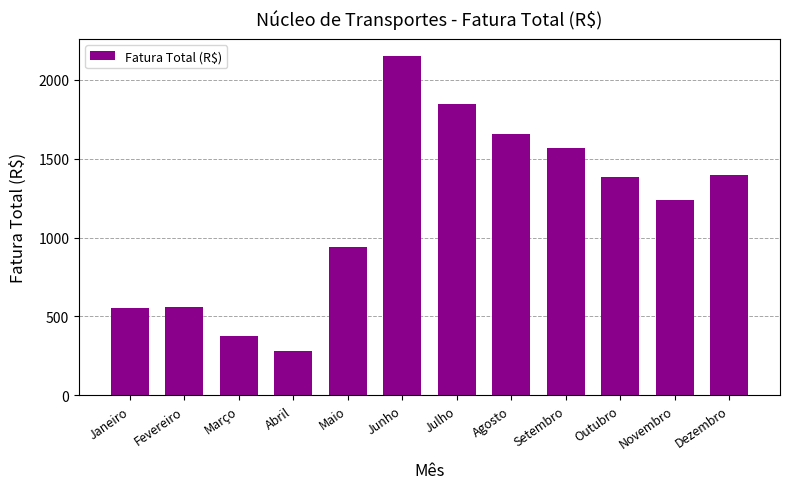

At which label is the value closest to 1217?

Novembro